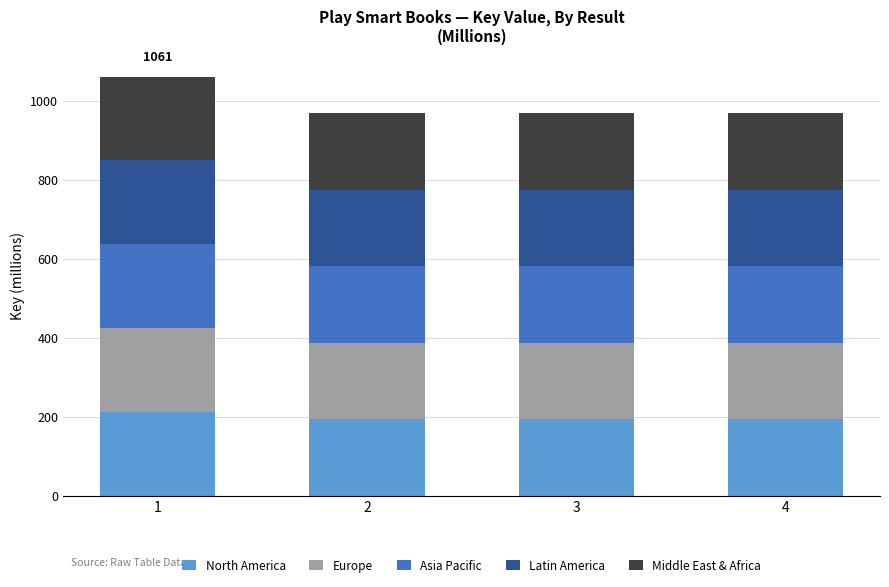

Count the number of categories in the chart.

4